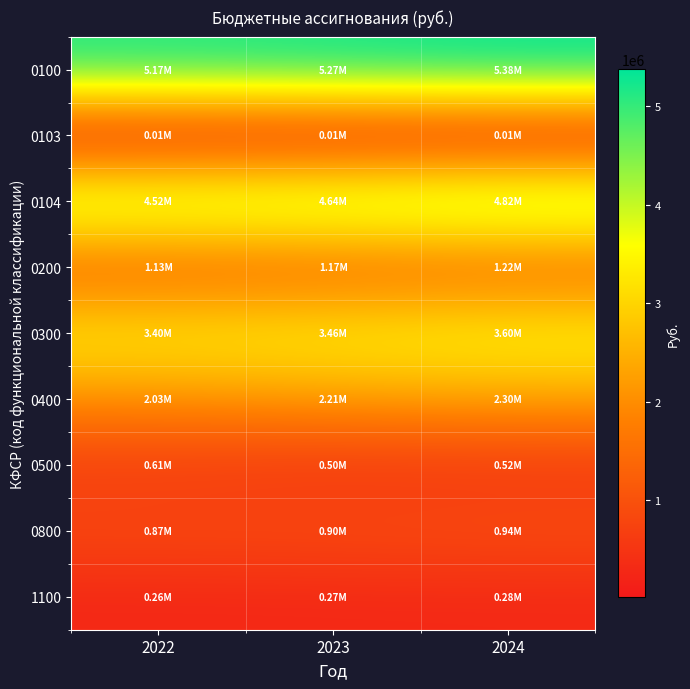

How many categories are shown in the chart?

3